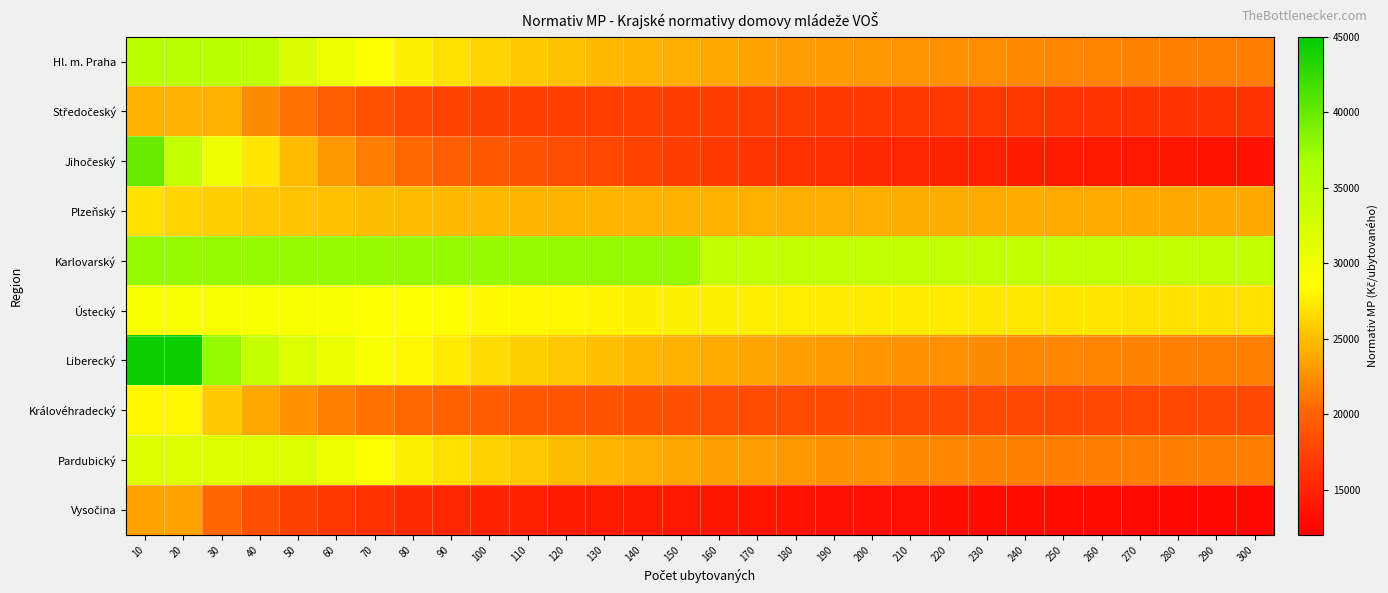

Count the number of categories in the chart.

30